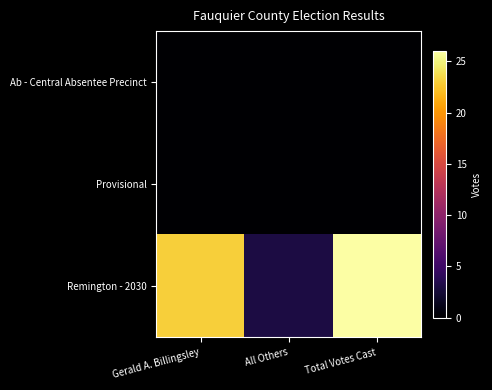

Rank the series at Gerald A. Billingsley from highest to lowest value.

Remington - 2030, Ab - Central Absentee Precinct, Provisional